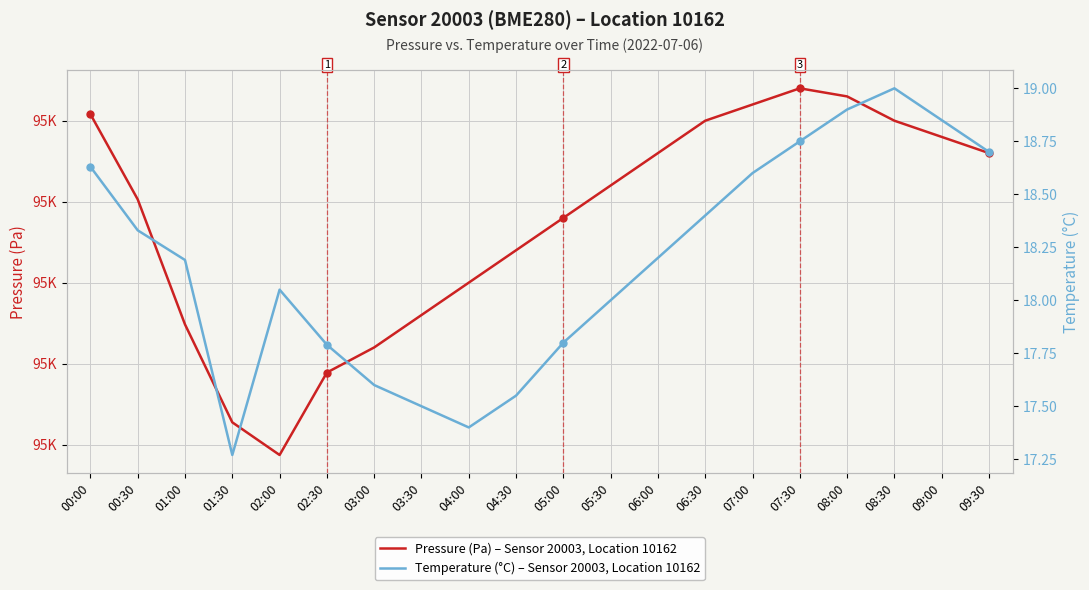

Between 06:30 and 05:00, which is larger?

06:30